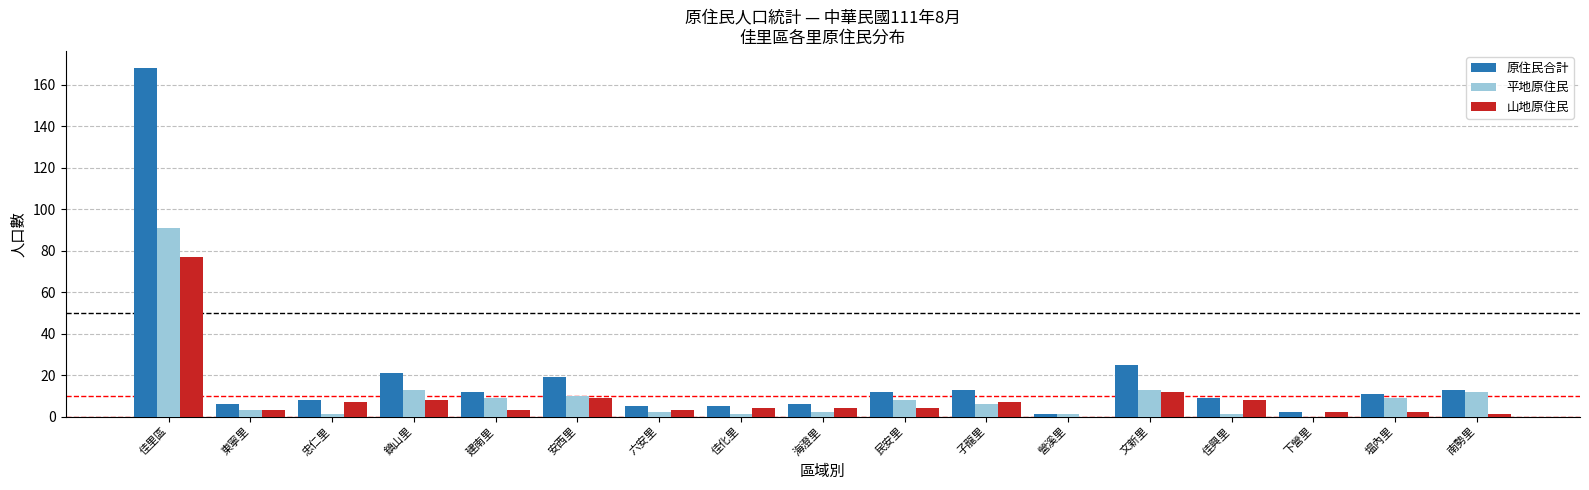

Is it true that 平地原住民 equals 22 at 文新里?

False